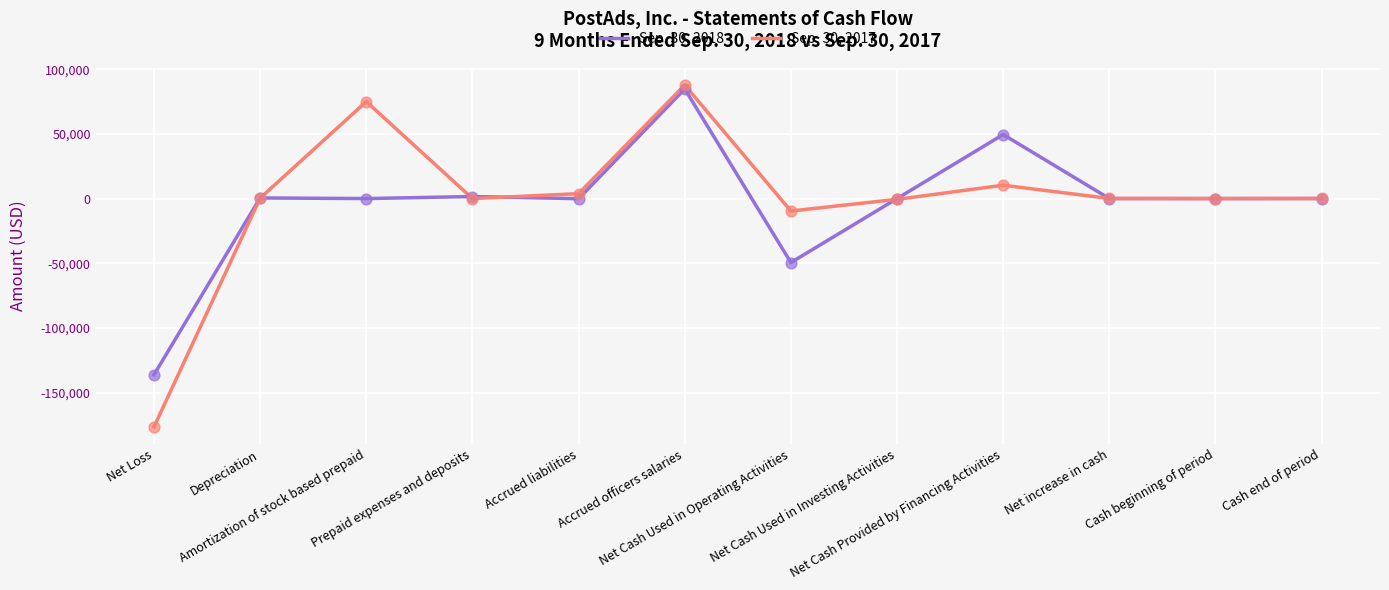

Which series has the largest range (max minus min)?

Sep. 30, 2017